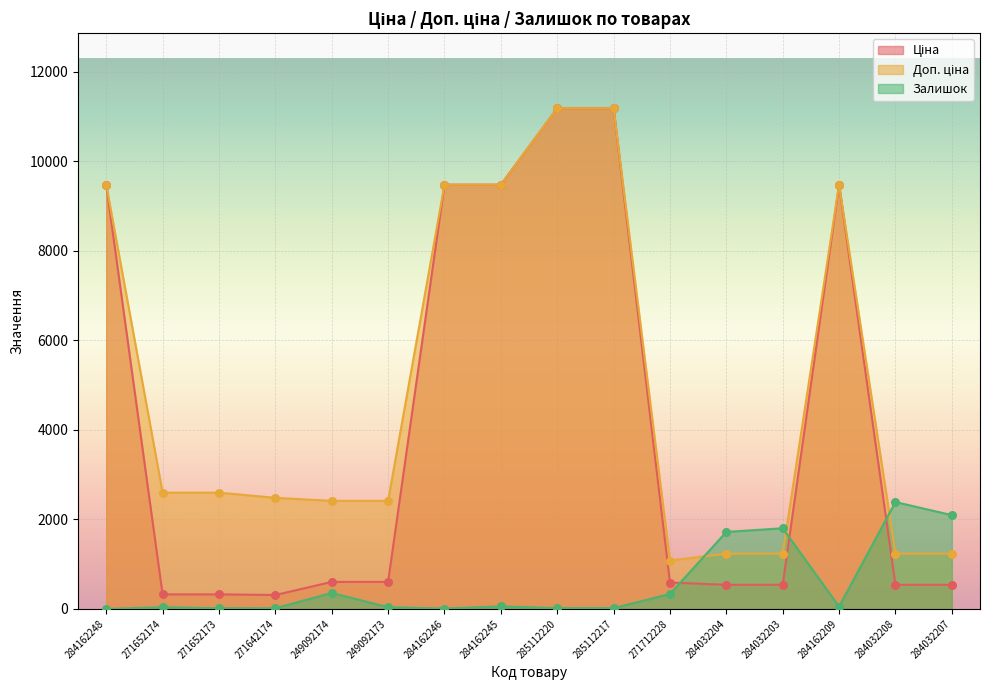

What is the total value across all series at 249092174?

3376.6